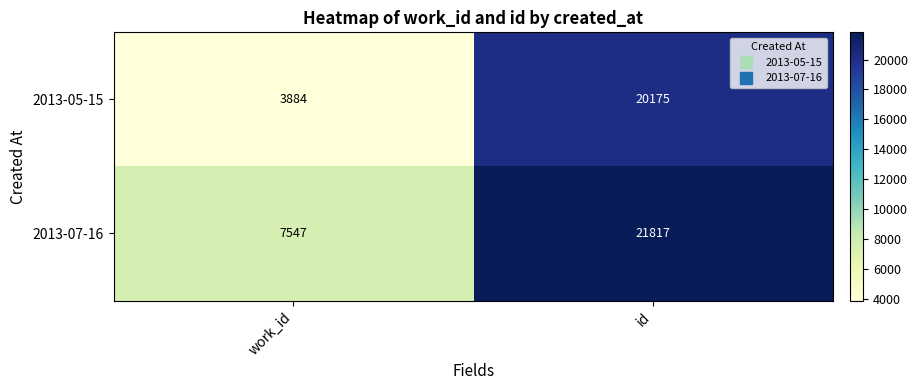

What is the difference between the highest and lowest values at id?

1642